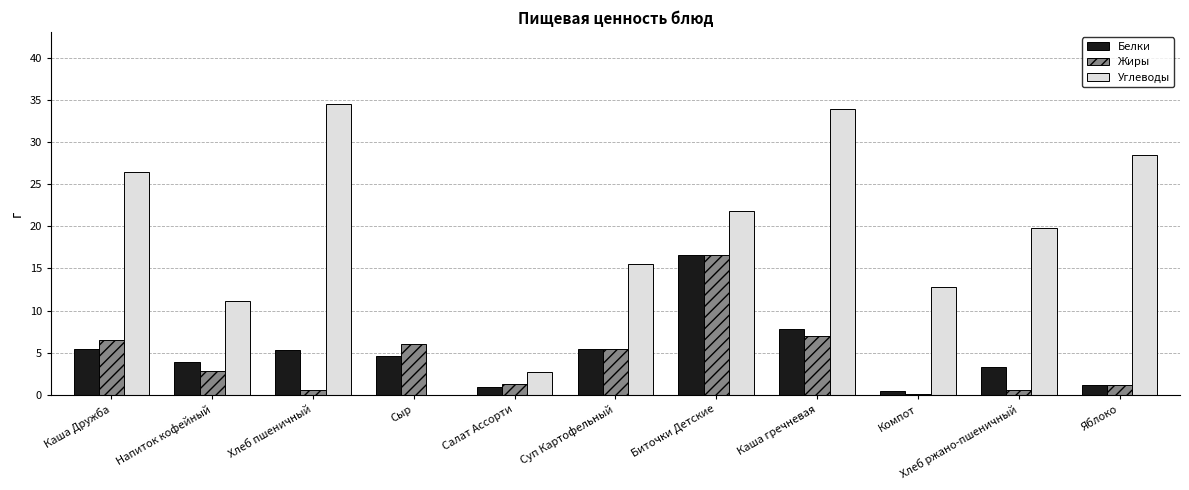

At which label does Жиры reach its peak?

Биточки Детские